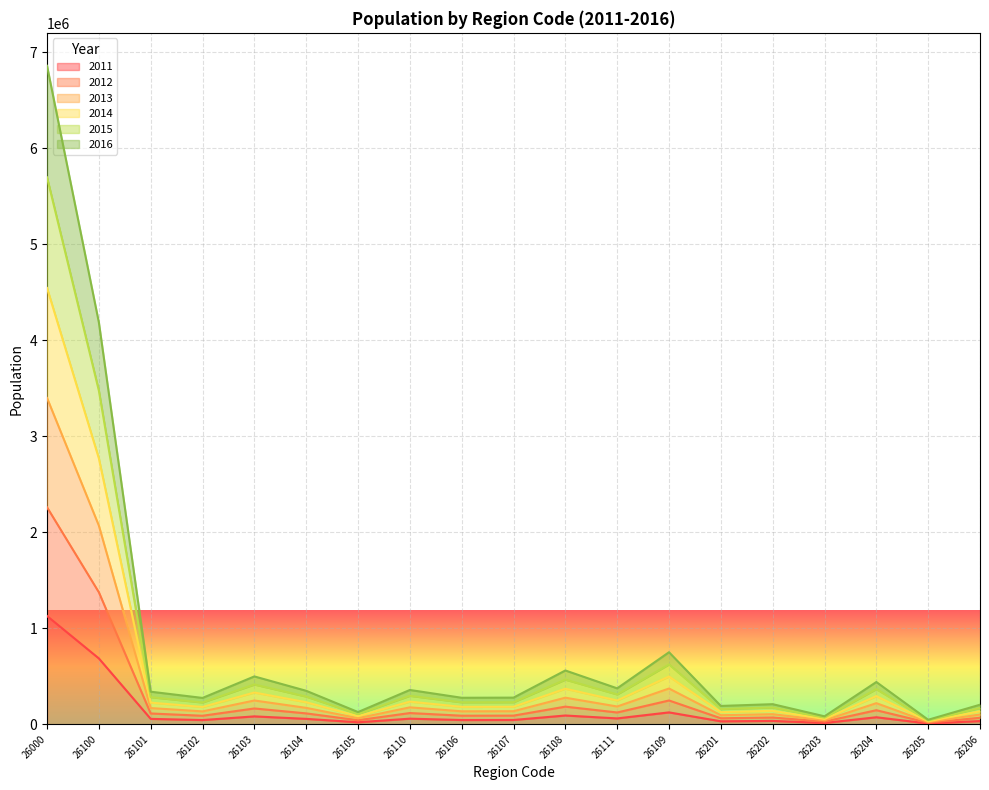

At which category is the sum across all series the highest?

26000